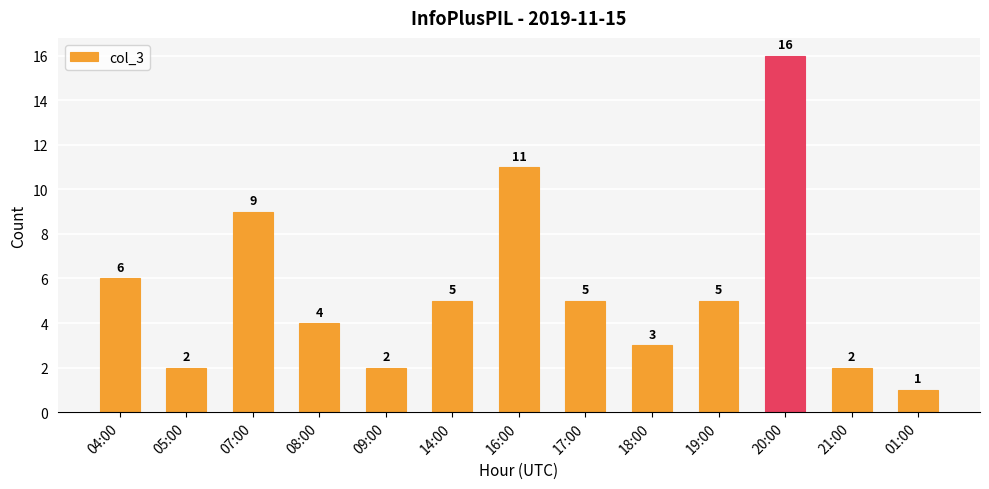

What is the difference between the values at 07:00 and 04:00?

3